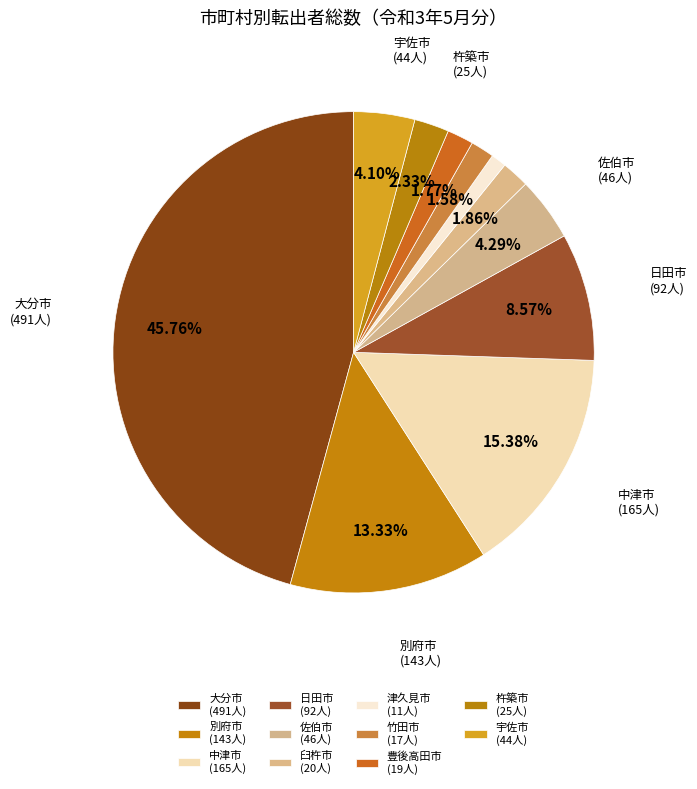

How many slices are in this pie chart?

11